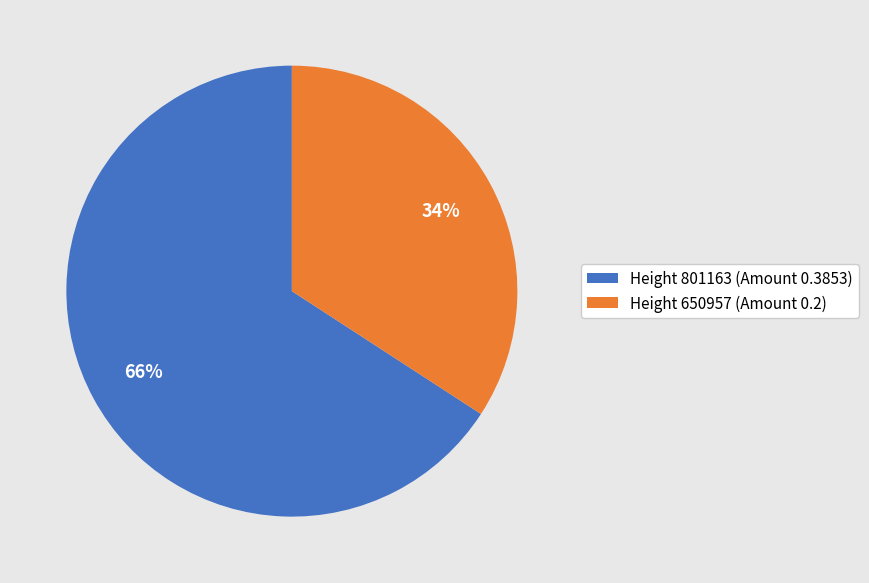

Between Height 801163 and Height 650957, which is larger?

Height 801163